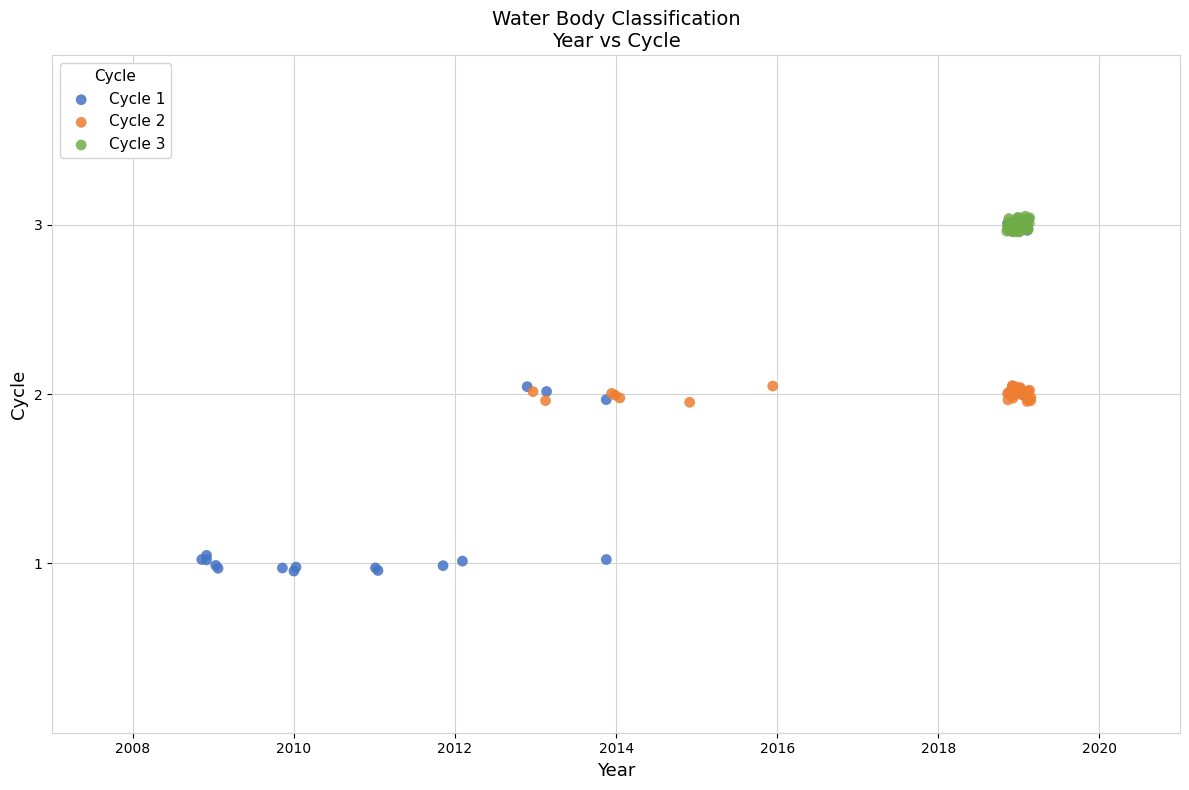

Which series has the largest Y range (max minus min)?

Cycle 1